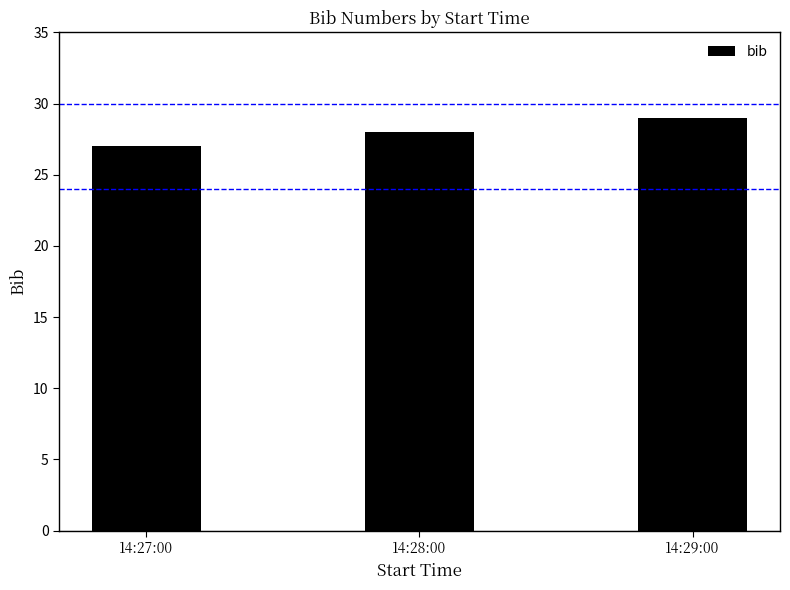

What is the sum of all values?

84